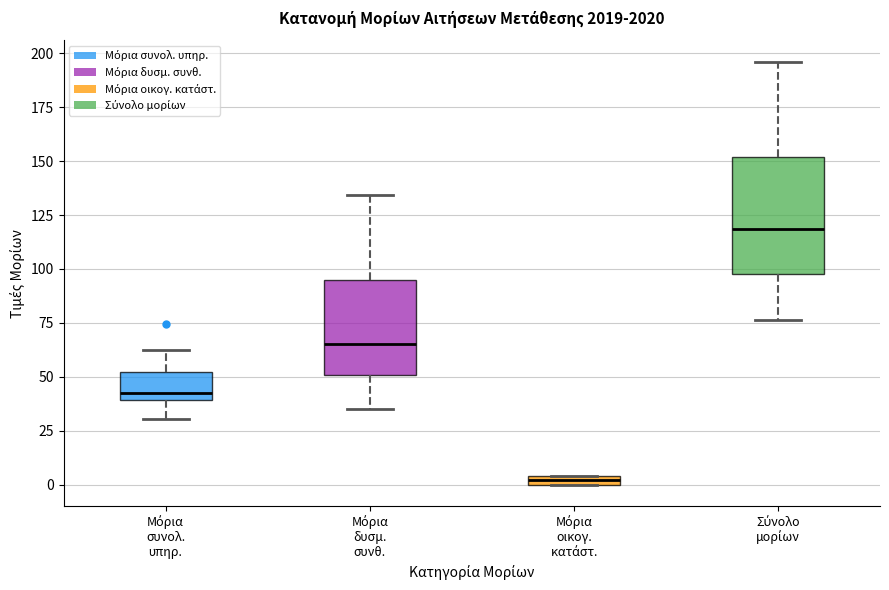

Comparing the boxes themselves (not the whiskers), which one is the tallest?

Σύνολο μορίων